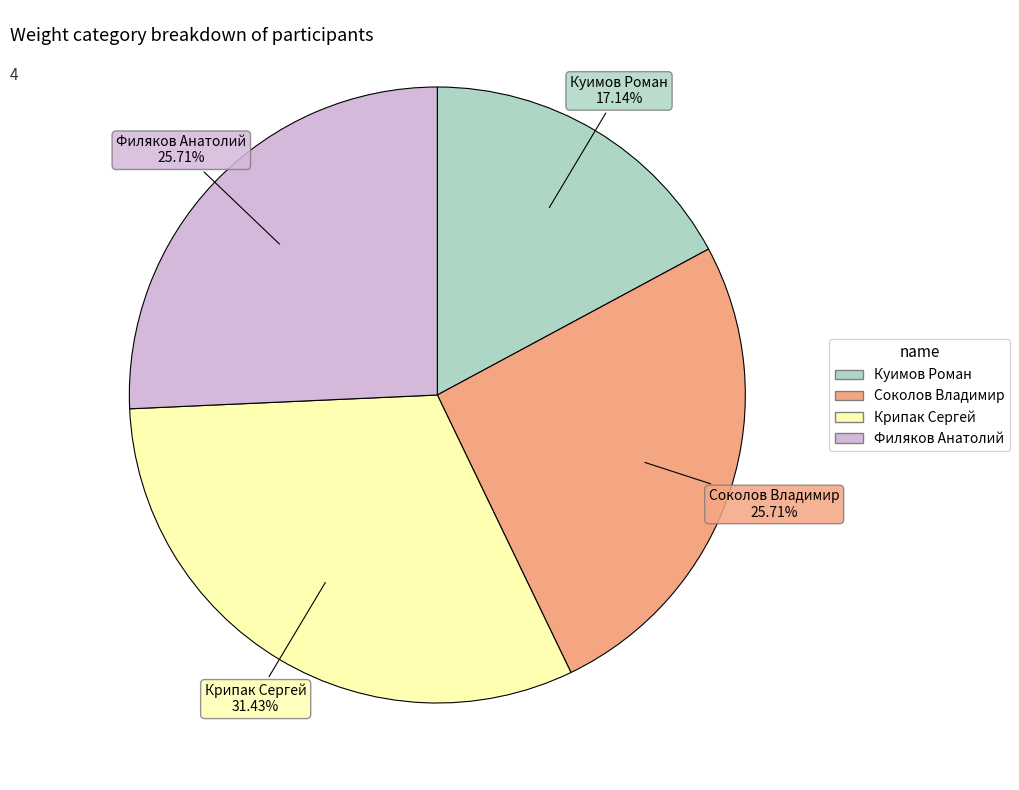

Is the sum of Крипак Сергей and Соколов Владимир greater than half?

Yes